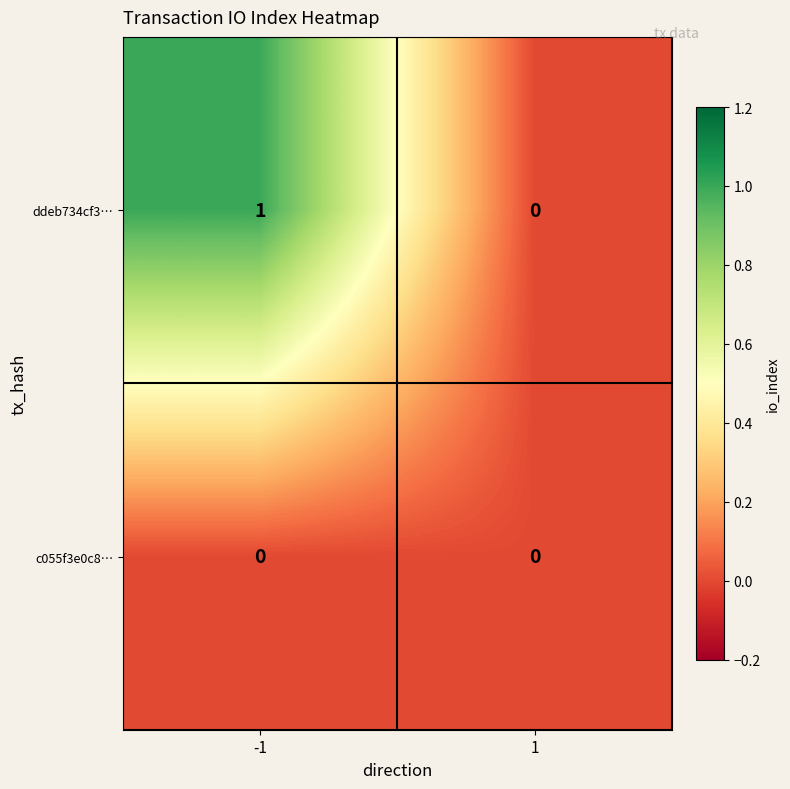

Reading left to right, transcribe all the data shown in this chart.

ddeb734cf3…: -1=1	1=0
c055f3e0c8…: -1=0	1=0